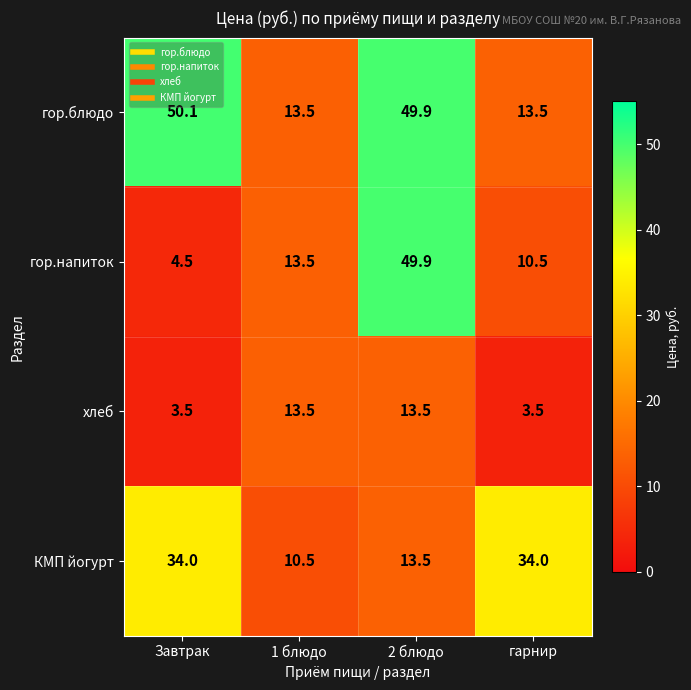

At how many categories does at least one series exceed 44?

2